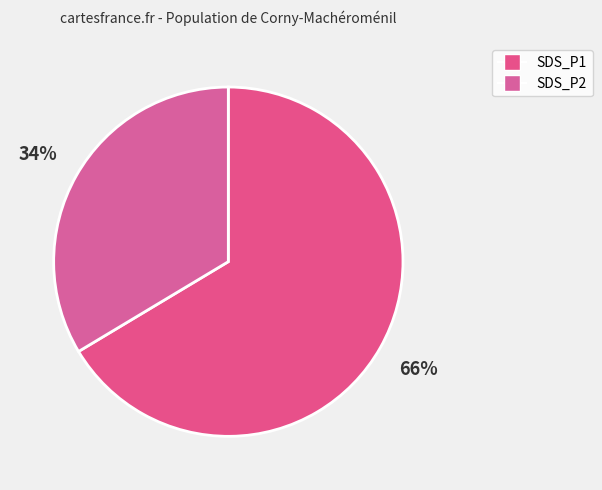

What is the majority slice?

66%